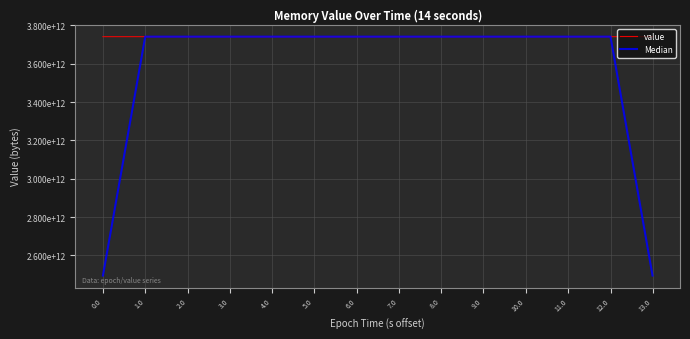

Does the chart display data point markers on the line(s)?

No